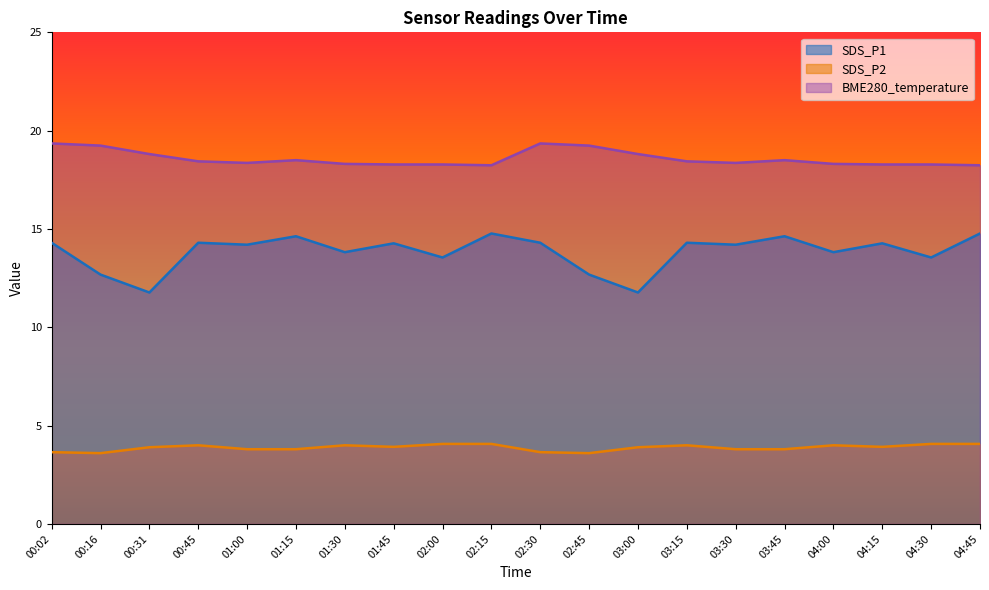

Reading left to right, transcribe all the data shown in this chart.

SDS_P1: 14.3	12.7	11.8	14.3	14.2	14.6	13.8	14.3	13.6	14.8	14.3	12.7	11.8	14.3	14.2	14.6	13.8	14.3	13.6	14.8
SDS_P2: 3.6	3.6	3.9	4.0	3.8	3.8	4.0	3.9	4.1	4.1	3.6	3.6	3.9	4.0	3.8	3.8	4.0	3.9	4.1	4.1
BME280_temperature: 19.4	19.2	18.8	18.4	18.4	18.5	18.3	18.3	18.3	18.2	19.4	19.2	18.8	18.4	18.4	18.5	18.3	18.3	18.3	18.2